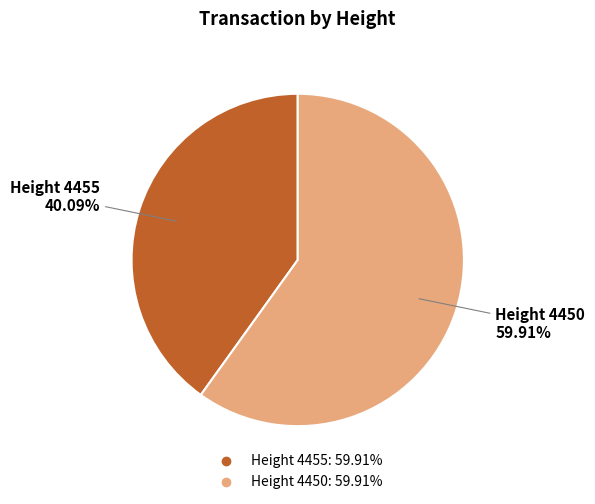

What is the largest slice in the pie chart?

4450